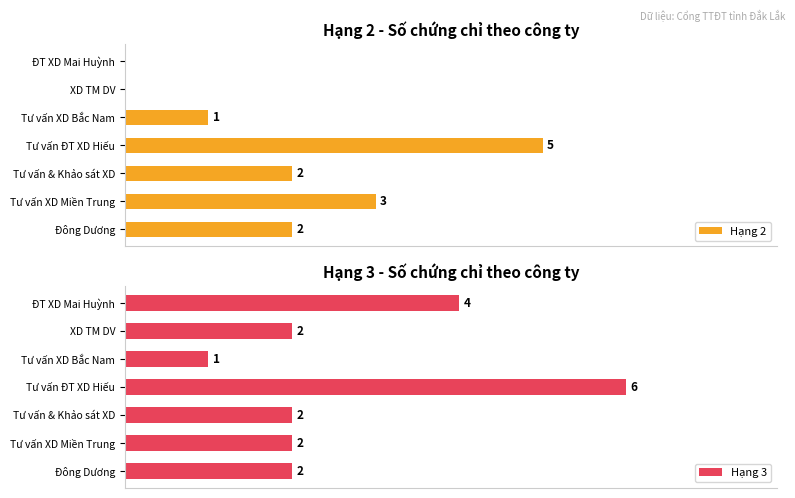

Count the number of categories in the chart.

7